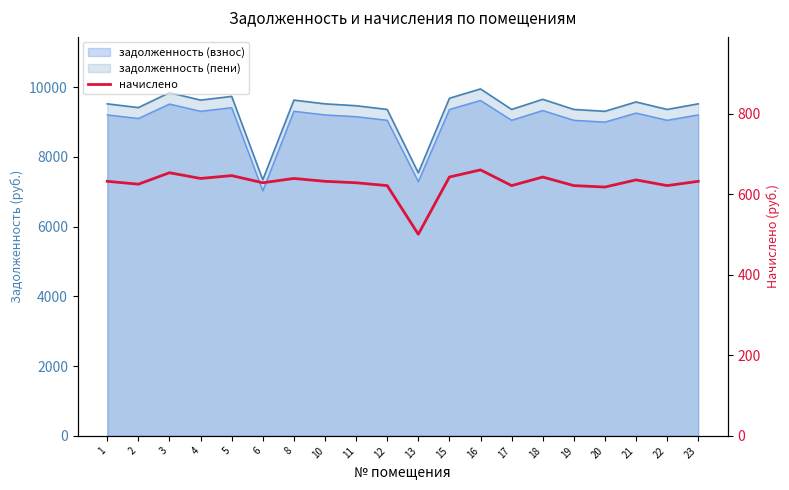

What is the average value?

627.3